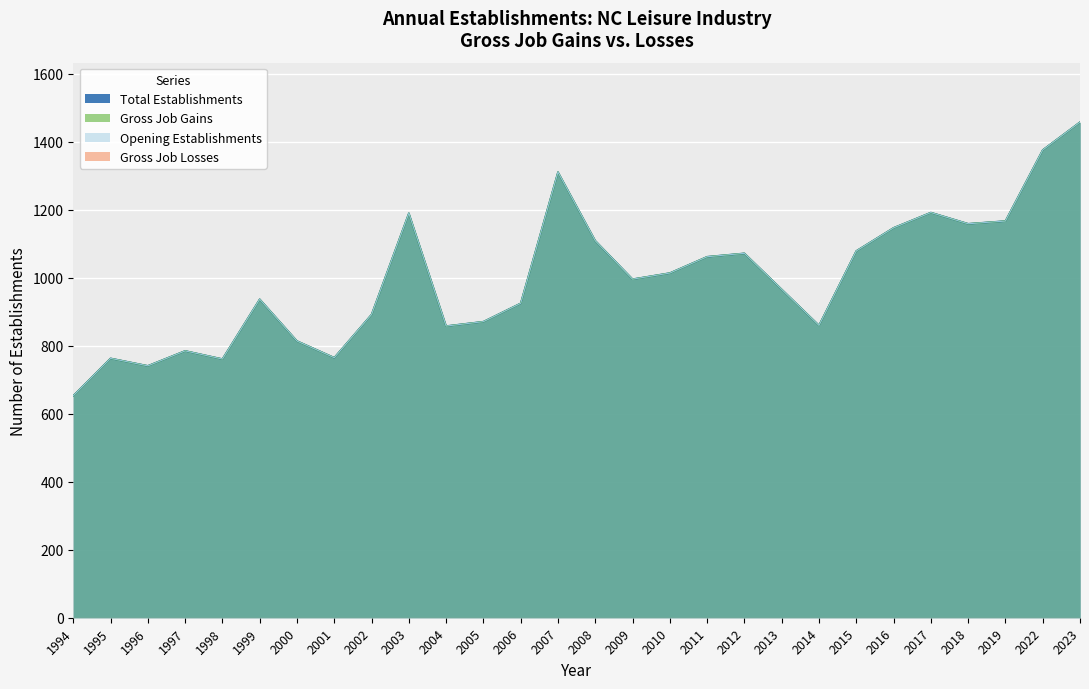

In Total Establishments, how many points are lower than both neighbors (excluding endpoints)?

7